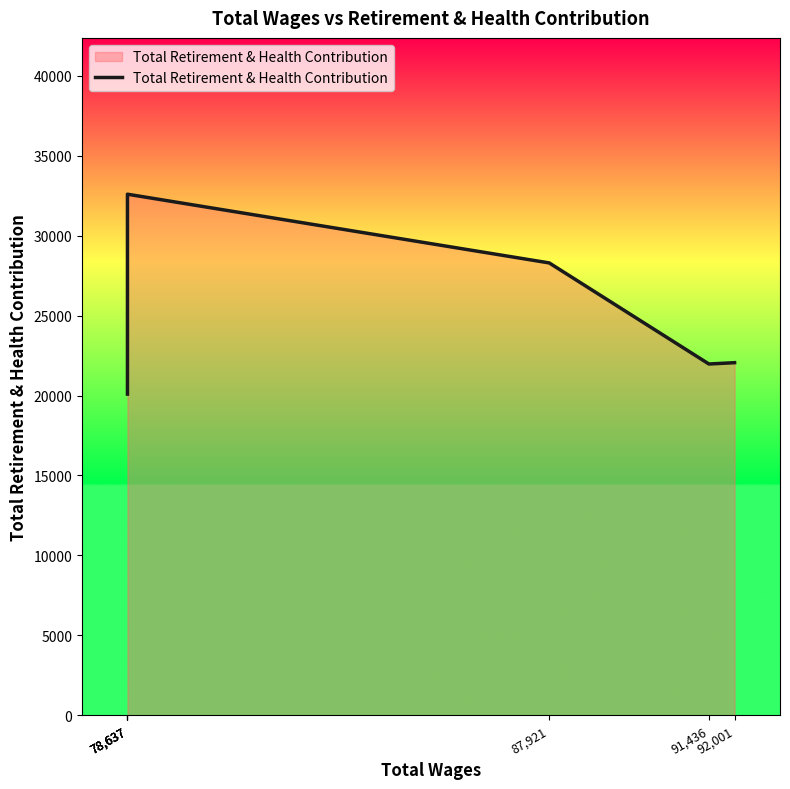

The chart shows a value of 20090 at 78,637. True or false?

True